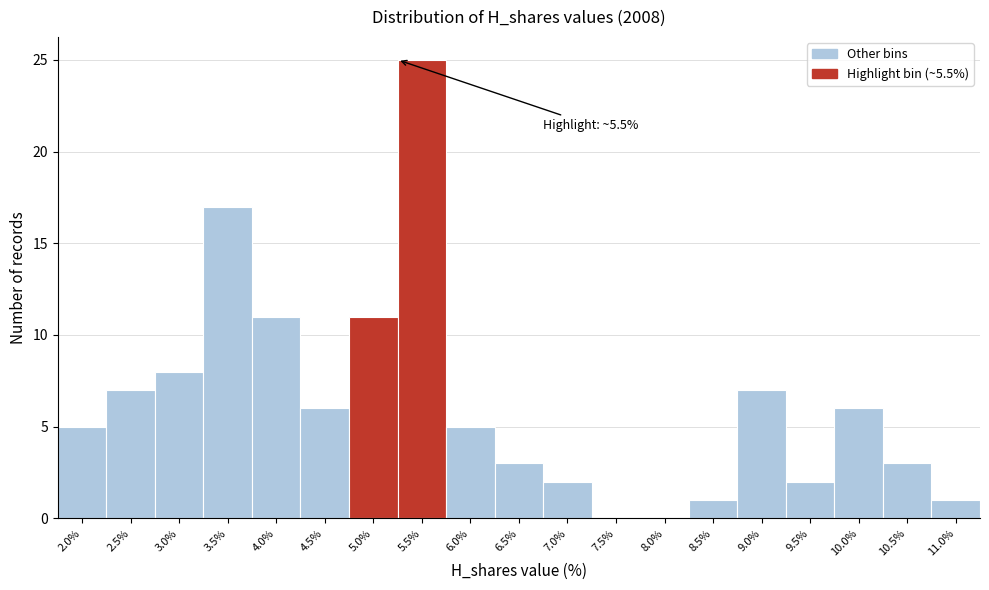

Reading right to left, extract all data points from this chart.

11.0%=1	10.5%=3	10.0%=6	9.5%=2	9.0%=7	8.5%=1	8.0%=0	7.5%=0	7.0%=2	6.5%=3	6.0%=5	5.5%=25	5.0%=11	4.5%=6	4.0%=11	3.5%=17	3.0%=8	2.5%=7	2.0%=5